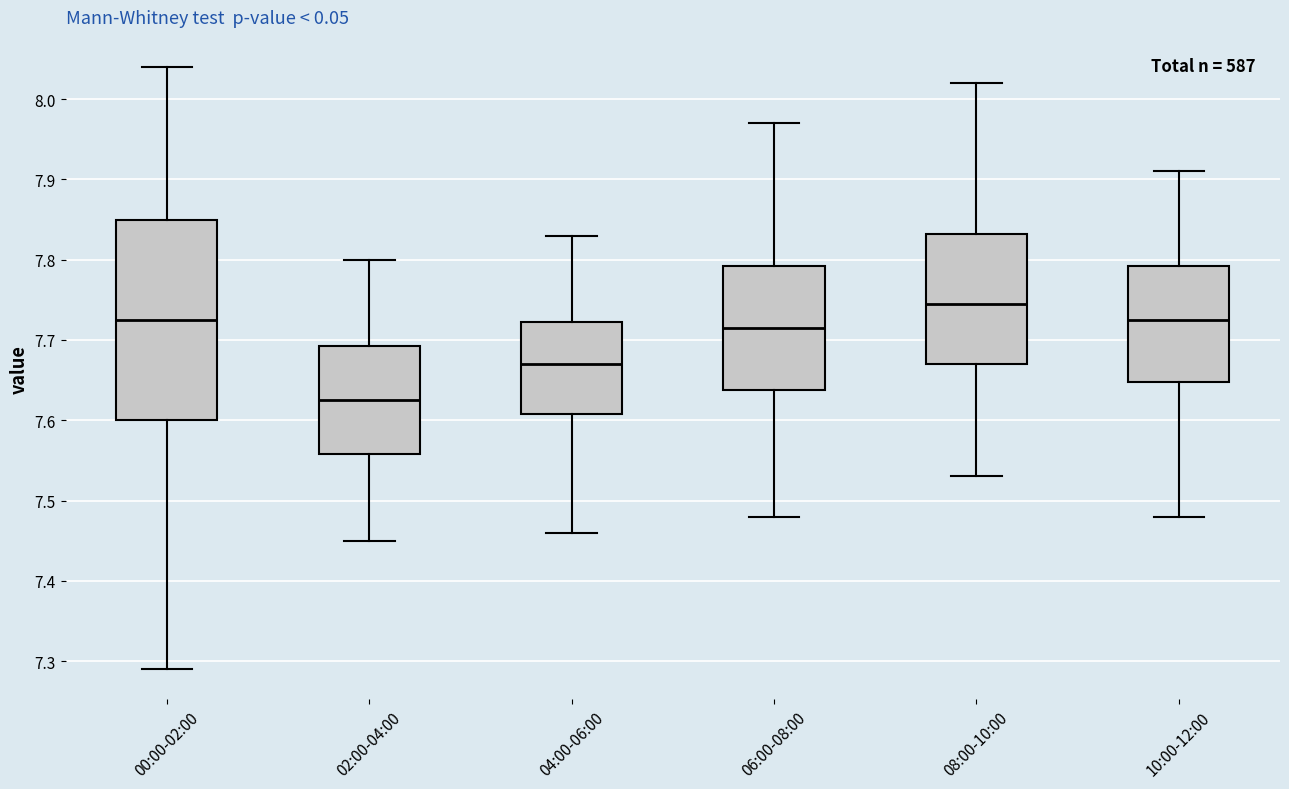

Where is the upper edge of the box for 08:00-10:00 on the y-axis? The values are not printed on the chart, so give them approximately, as read against the axis.

7.83